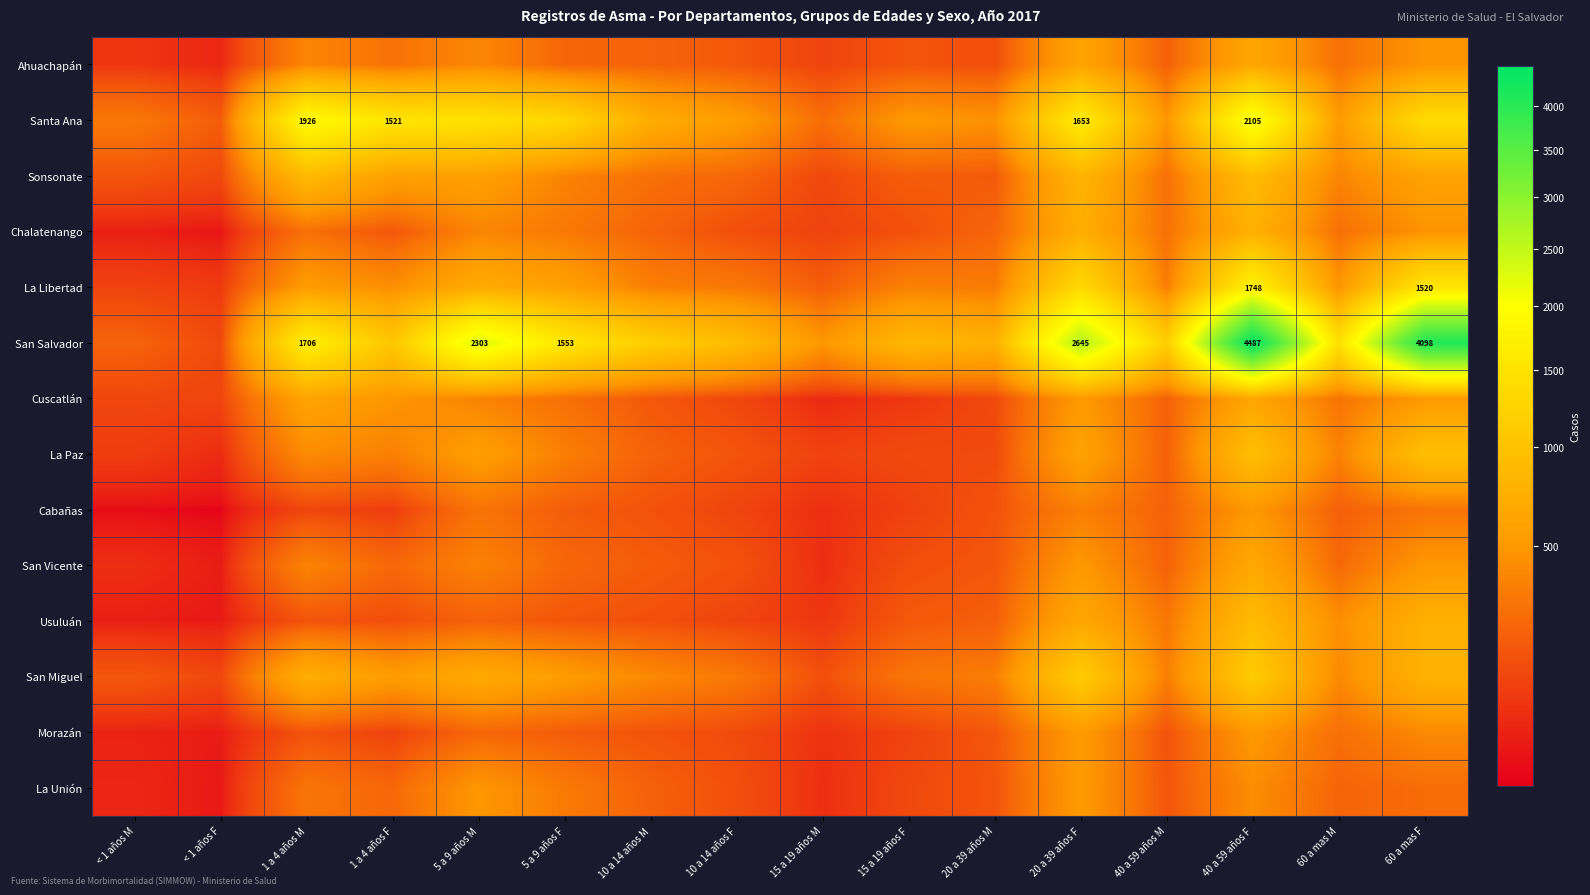

The value of La Unión at 1 a 4 años M is 480. True or false?

False